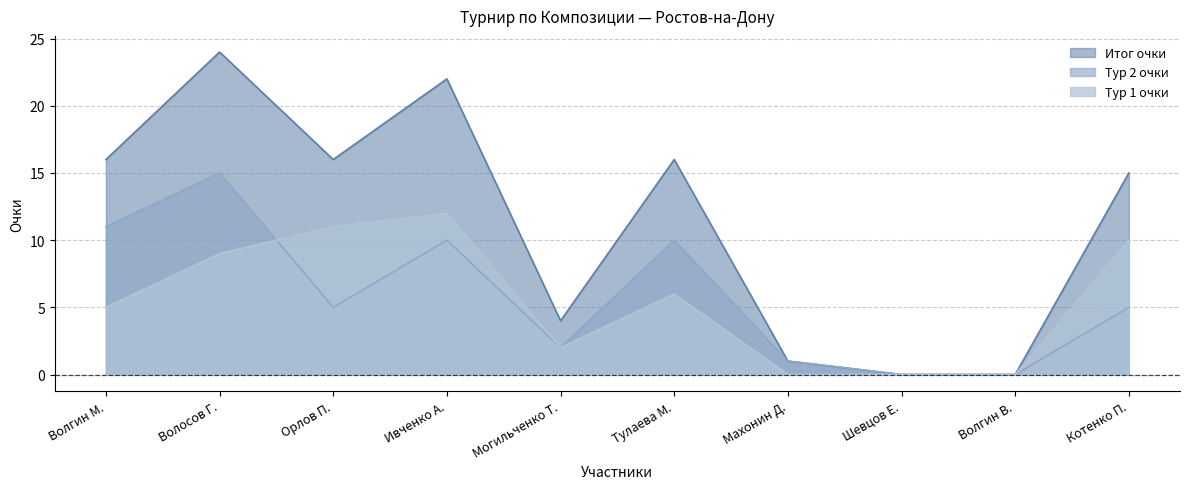

Reading left to right, transcribe all the data shown in this chart.

Тур 1 очки: Волгин М.=5	Волосов Г.=9	Орлов П.=11	Ивченко А.=12	Могильченко Т.=2	Тулаева М.=6	Махонин Д.=0	Шевцов Е.=0	Волгин В.=0	Котенко П.=10
Тур 2 очки: Волгин М.=11	Волосов Г.=15	Орлов П.=5	Ивченко А.=10	Могильченко Т.=2	Тулаева М.=10	Махонин Д.=1	Шевцов Е.=0	Волгин В.=0	Котенко П.=5
Итог очки: Волгин М.=16	Волосов Г.=24	Орлов П.=16	Ивченко А.=22	Могильченко Т.=4	Тулаева М.=16	Махонин Д.=1	Шевцов Е.=0	Волгин В.=0	Котенко П.=15